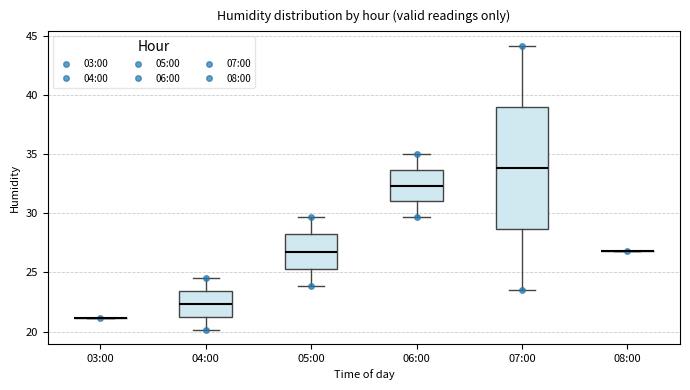

Reading left to right, transcribe this box plot: for each box, give where its median line is, the range the box spans, and where its two whiskers end, as read against the y-axis. The values are not printed on the chart, so give them approximately, as read against the axis.

03:00: box collapsed to a line at 21.0, whiskers 21.0 to 21.0
04:00: median 22.5, box 21.5 to 23.5, whiskers 20.0 to 24.5
05:00: median 27.0, box 25.5 to 28.0, whiskers 24.0 to 29.5
06:00: median 32.5, box 31.0 to 33.5, whiskers 29.5 to 35.0
07:00: median 34.0, box 28.5 to 39.0, whiskers 23.5 to 44.0
08:00: box collapsed to a line at 27.0, whiskers 27.0 to 27.0